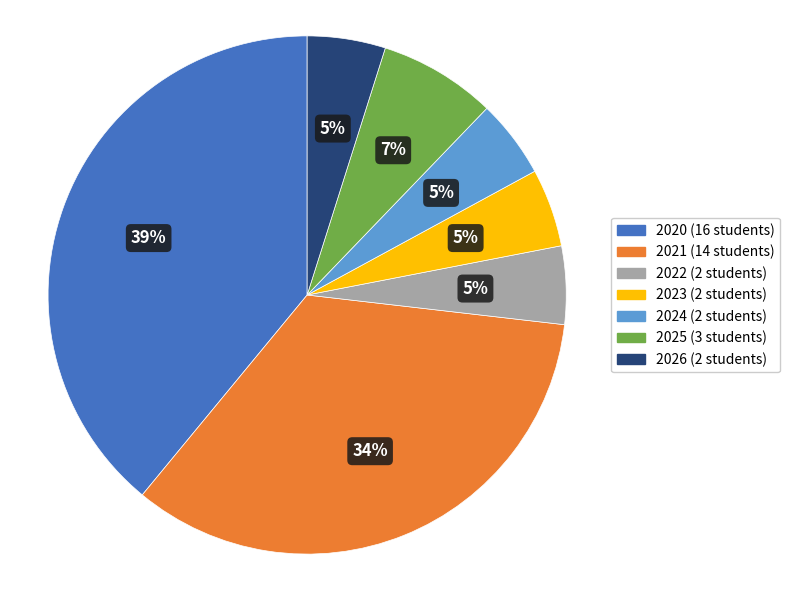

To the nearest percent, what is the average slice percentage?

14%